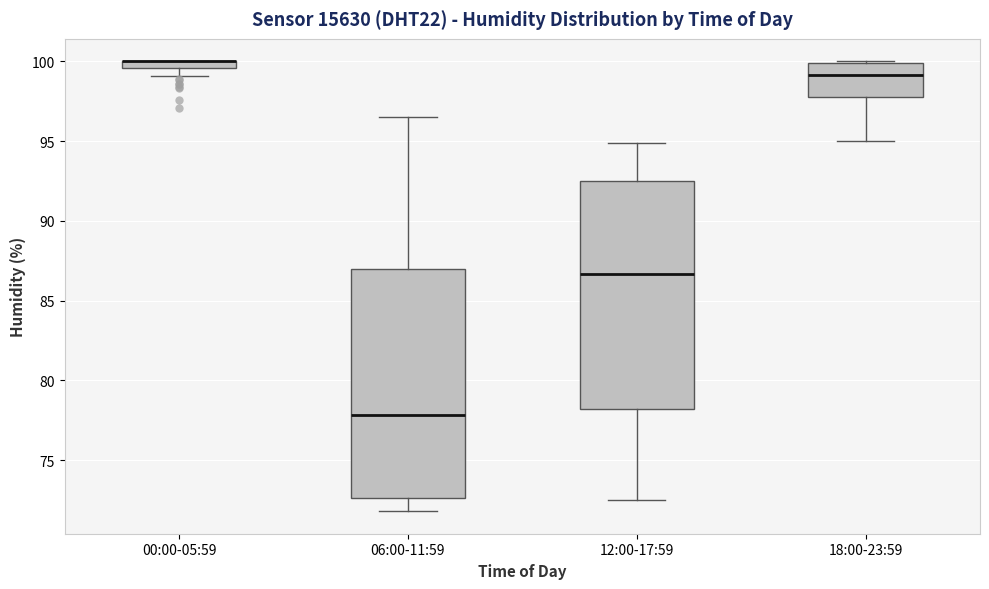

Where is the lower edge of the box for 12:00-17:59 on the y-axis? The values are not printed on the chart, so give them approximately, as read against the axis.

78.0